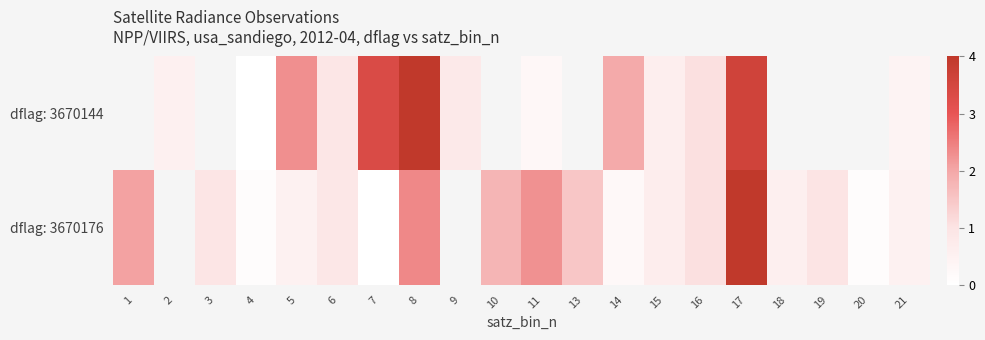

Which has a higher value, 16 or 13?

13